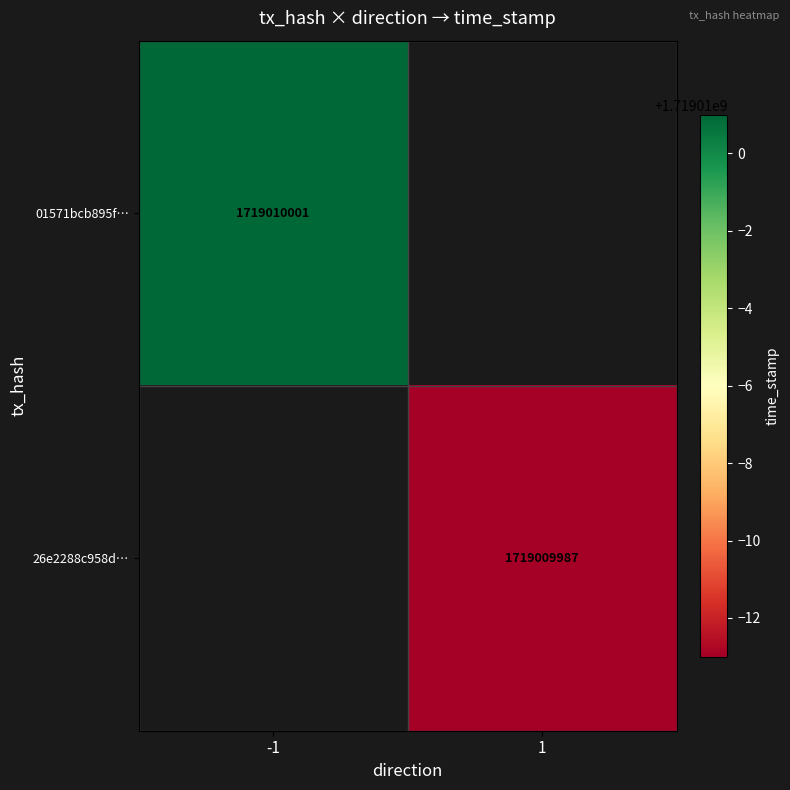

Is it true that 01571bcb895f… equals 2960000869 at -1?

False